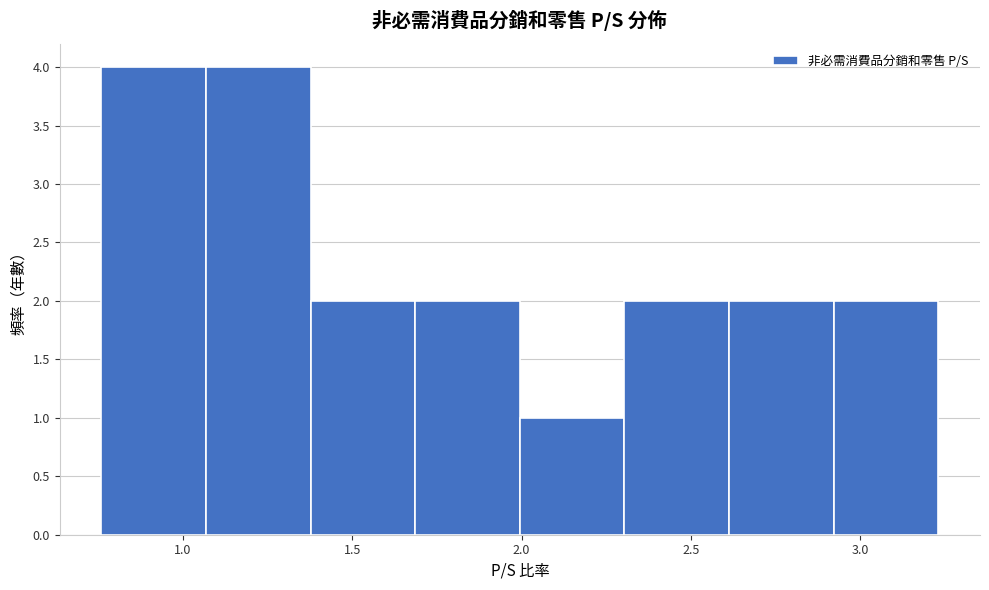

Reading left to right, list every bar in this chart as the range it spans on the x-axis followed by its height. Neither the bar edges nor the heights are printed on the chart, so give them approximately, as read against the axes.

0.75 to 1.05: 4
1.05 to 1.40: 4
1.40 to 1.70: 2
1.70 to 2.00: 2
2.00 to 2.30: 1
2.30 to 2.60: 2
2.60 to 2.90: 2
2.90 to 3.25: 2